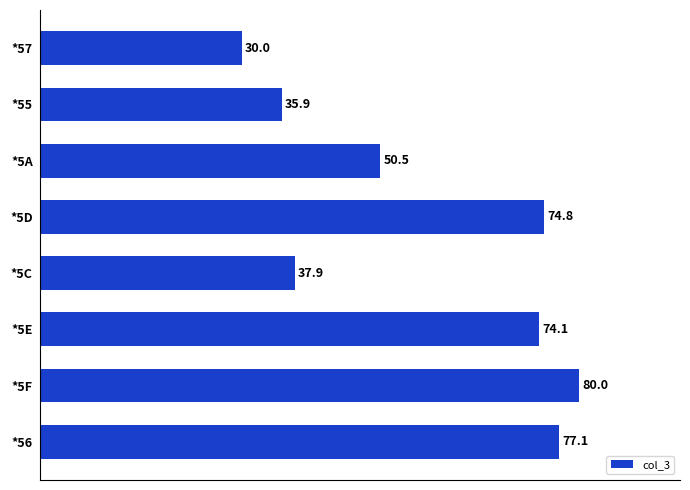

At which label is the value closest to 55?

*5A